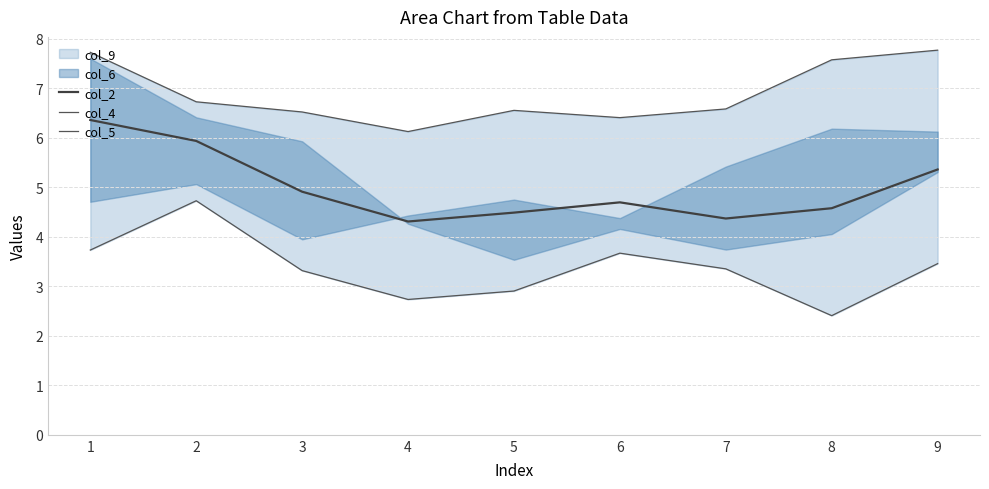

True or false: col_2 has more than 1 interior local peaks.

False